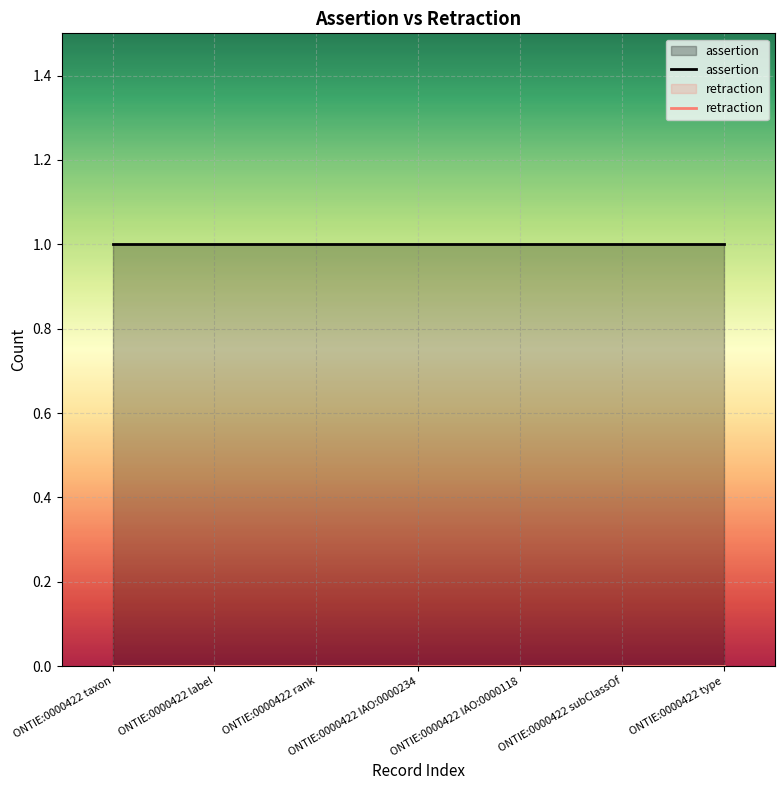

At which label is assertion closest to 1?

ONTIE:0000422 taxon